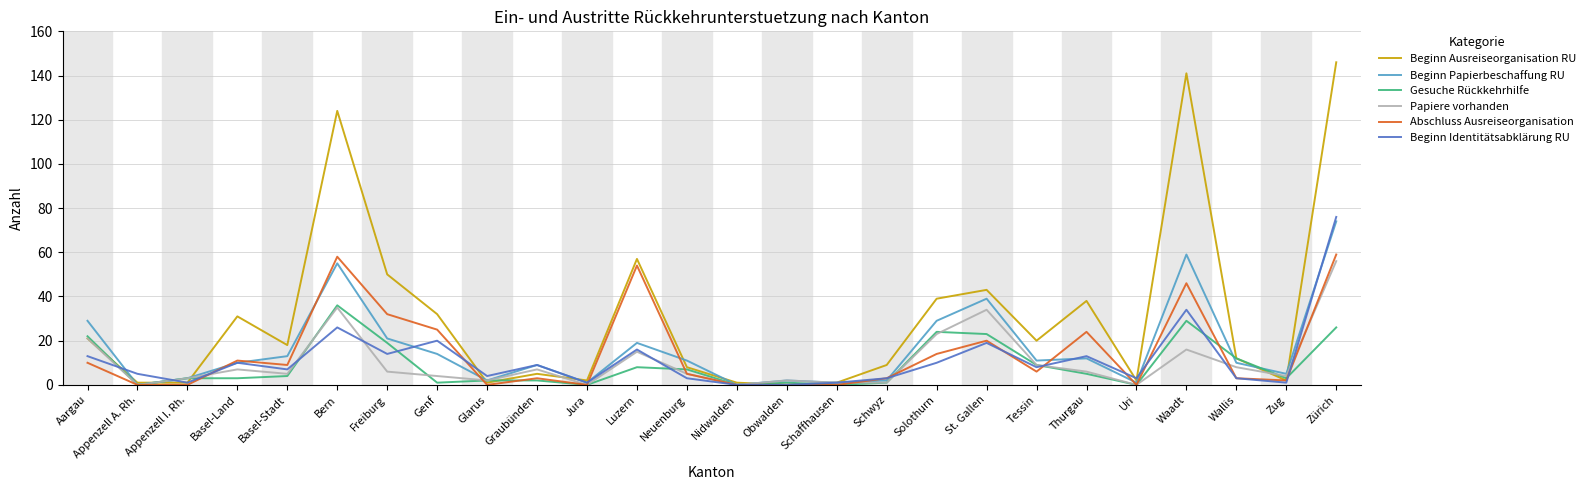

True or false: Gesuche Rückkehrhilfe has more than 2 interior local peaks.

True